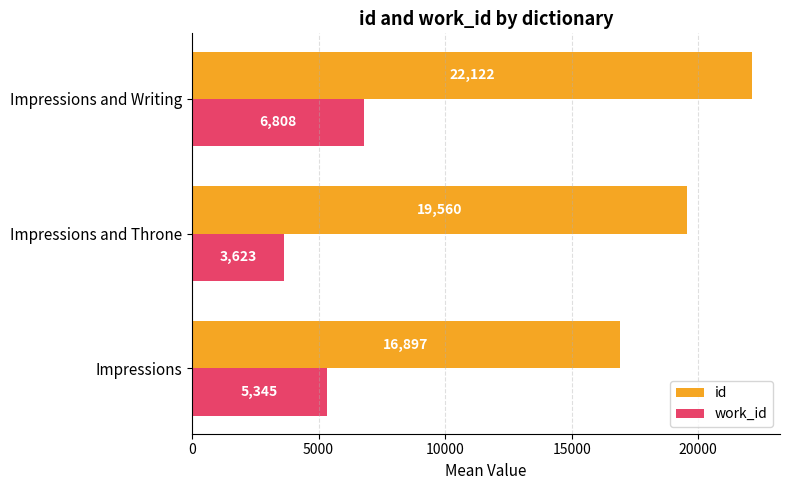

Which series has the widest spread of values?

id